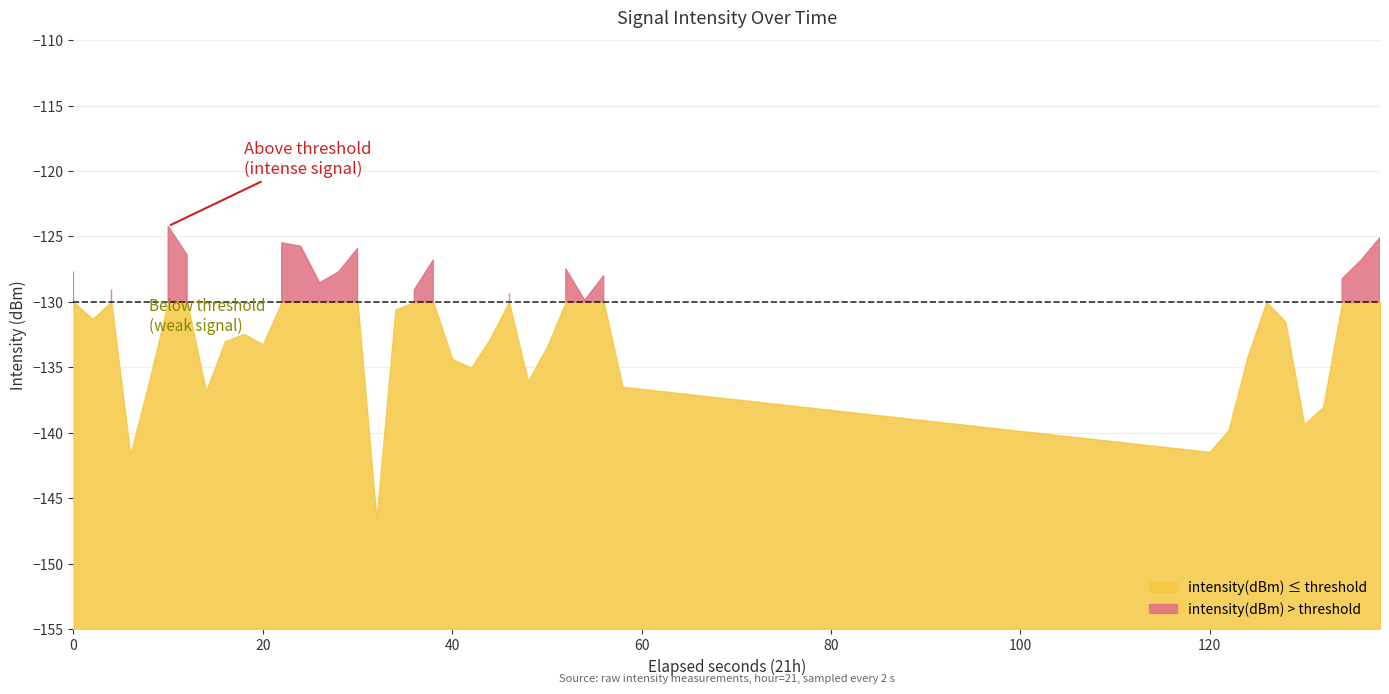

Does the chart have visible grid lines?

Yes